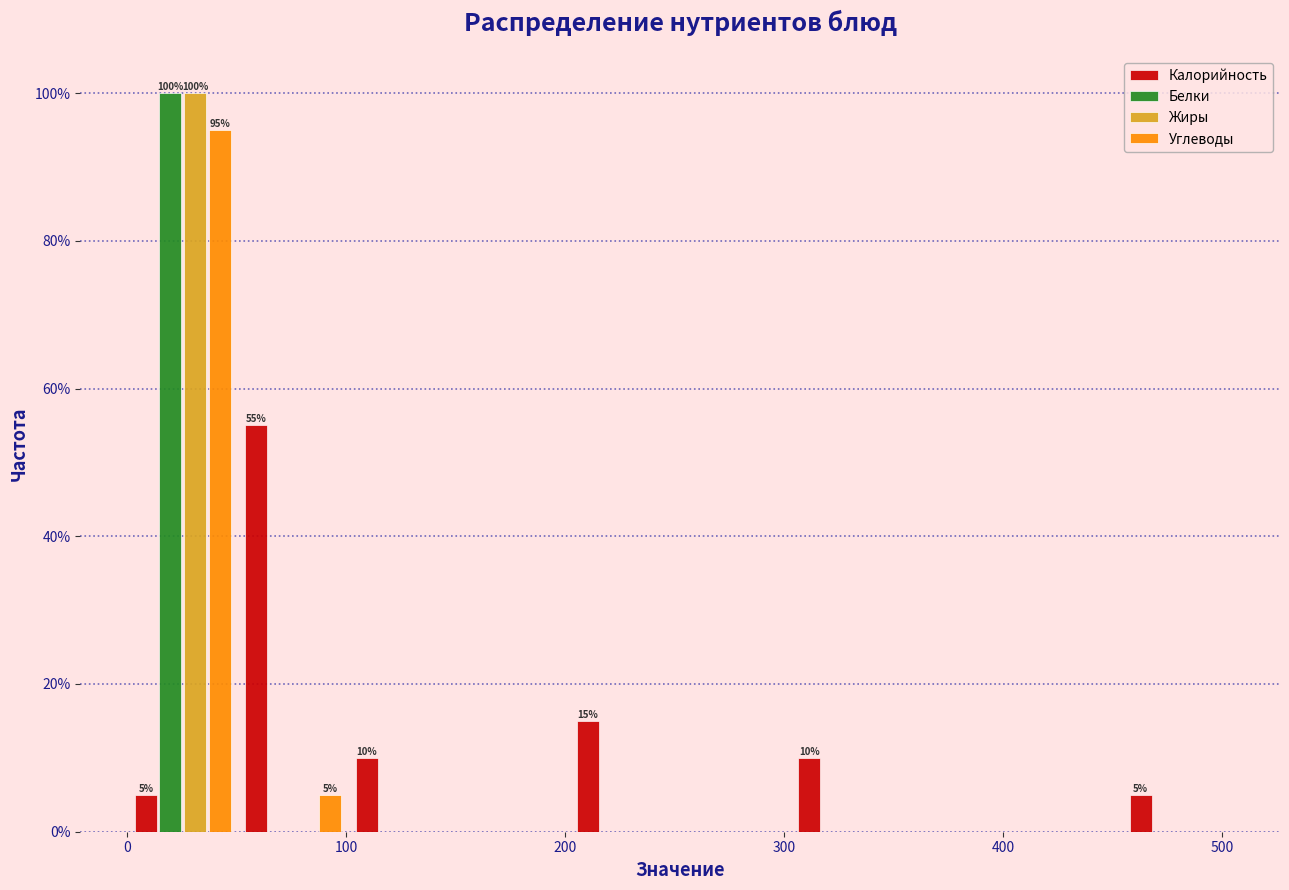

In the Белки series, which range on the x-axis has the tallest bar?

0 to 50